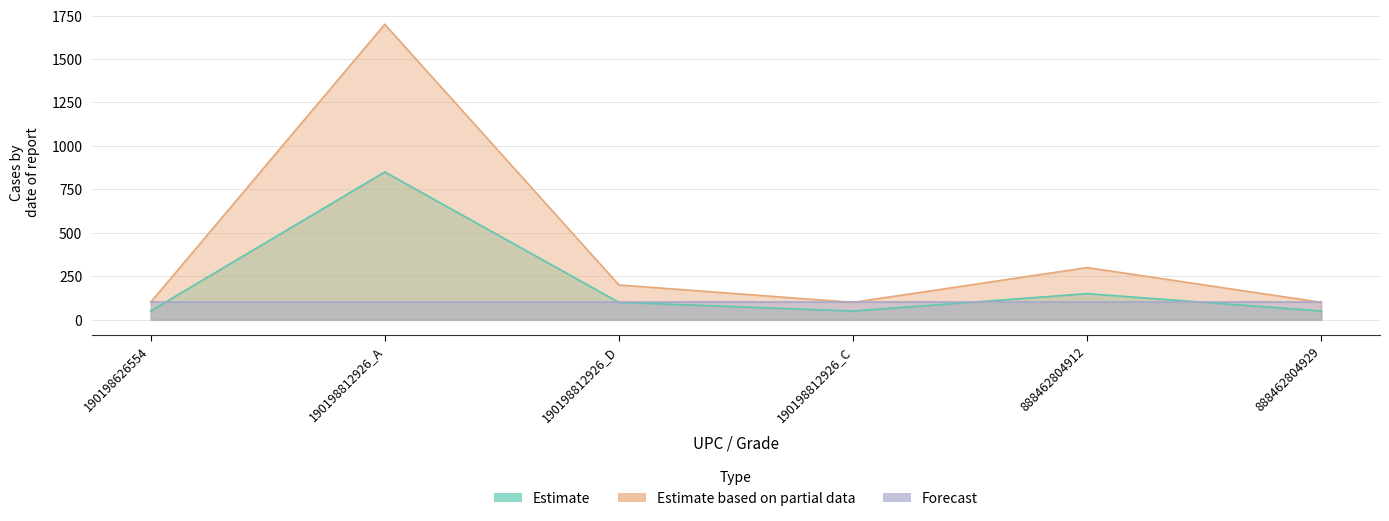

What is the value of the Estimate point at the 6th from the left?

50.0